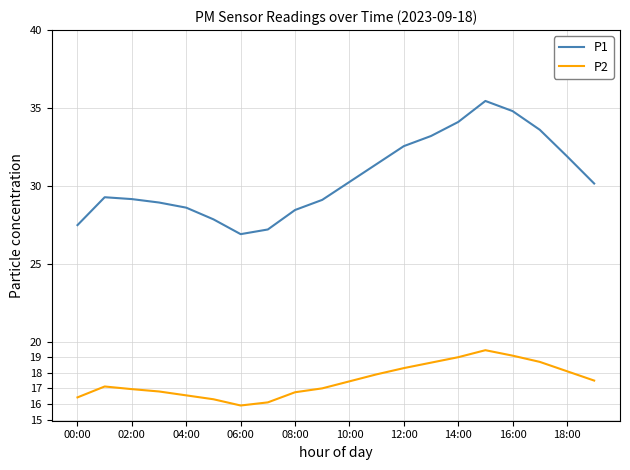

Which series has the largest total across all categories?

P1